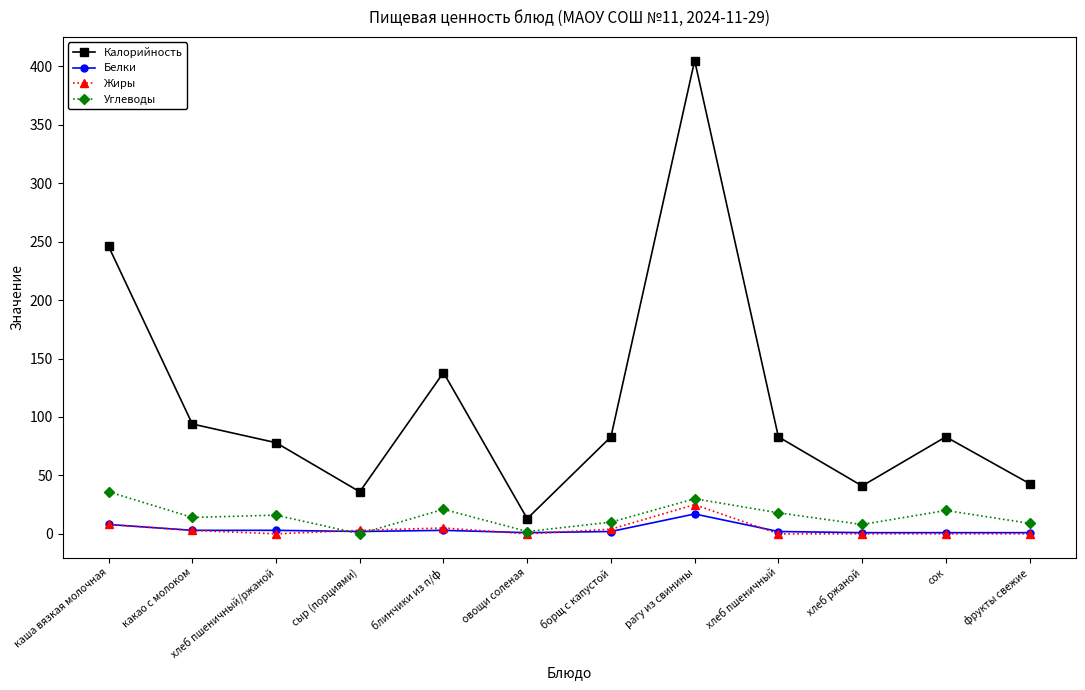

Which category has the highest value in the Углеводы series?

каша вязкая молочная